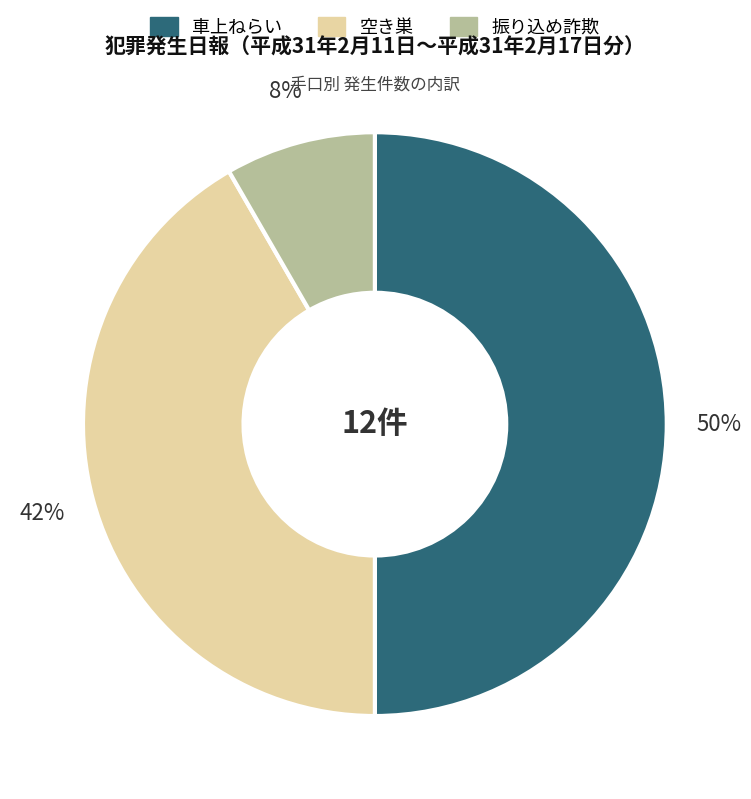

Do 車上ねらい and 空き巣 together represent more than half of the pie?

Yes